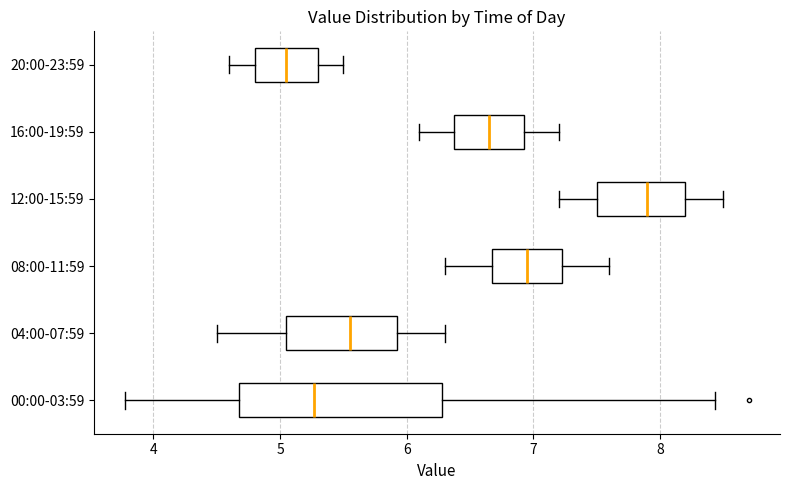

Reading bottom to top, read every box against the x-axis: the position of its median line, the range the box covers, and the ends of its whiskers. The values are not printed on the chart, so give them approximately, as read against the axis.

00:00-03:59: median 5.3, box 4.7 to 6.3, whiskers 3.8 to 8.4
04:00-07:59: median 5.6, box 5.1 to 5.9, whiskers 4.5 to 6.3
08:00-11:59: median 7.0, box 6.7 to 7.2, whiskers 6.3 to 7.6
12:00-15:59: median 7.9, box 7.5 to 8.2, whiskers 7.2 to 8.5
16:00-19:59: median 6.7, box 6.4 to 6.9, whiskers 6.1 to 7.2
20:00-23:59: median 5.1, box 4.8 to 5.3, whiskers 4.6 to 5.5